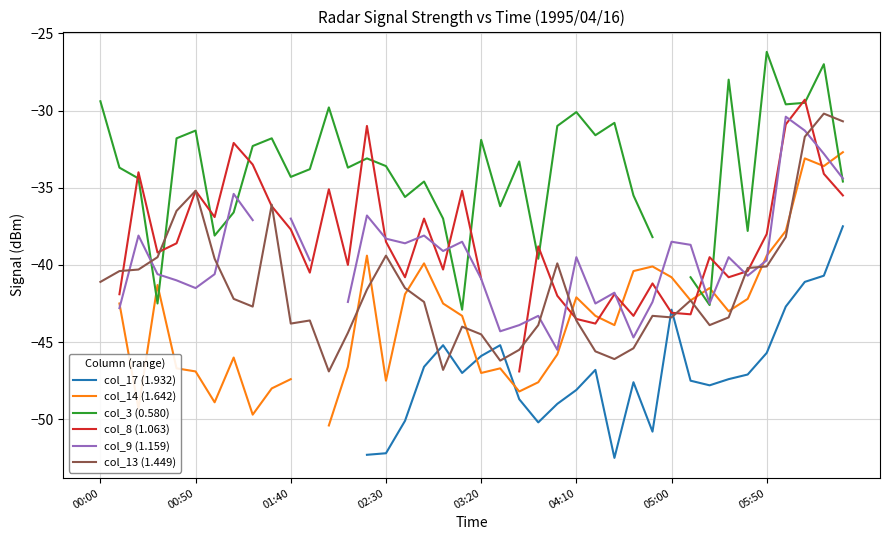

How many data points in col_9 (1.159) are above -39?

15